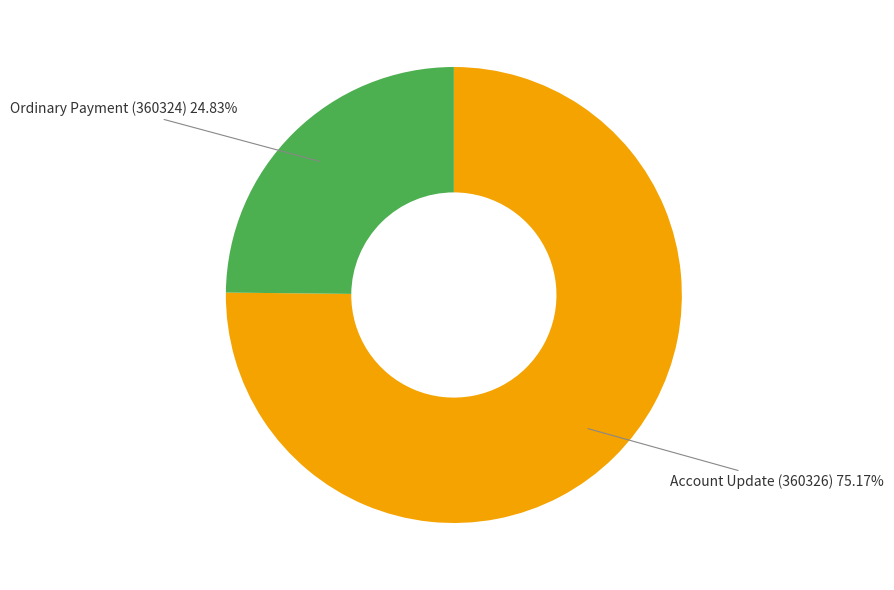

To the nearest percent, what portion does Account Update (360326) represent?

75%